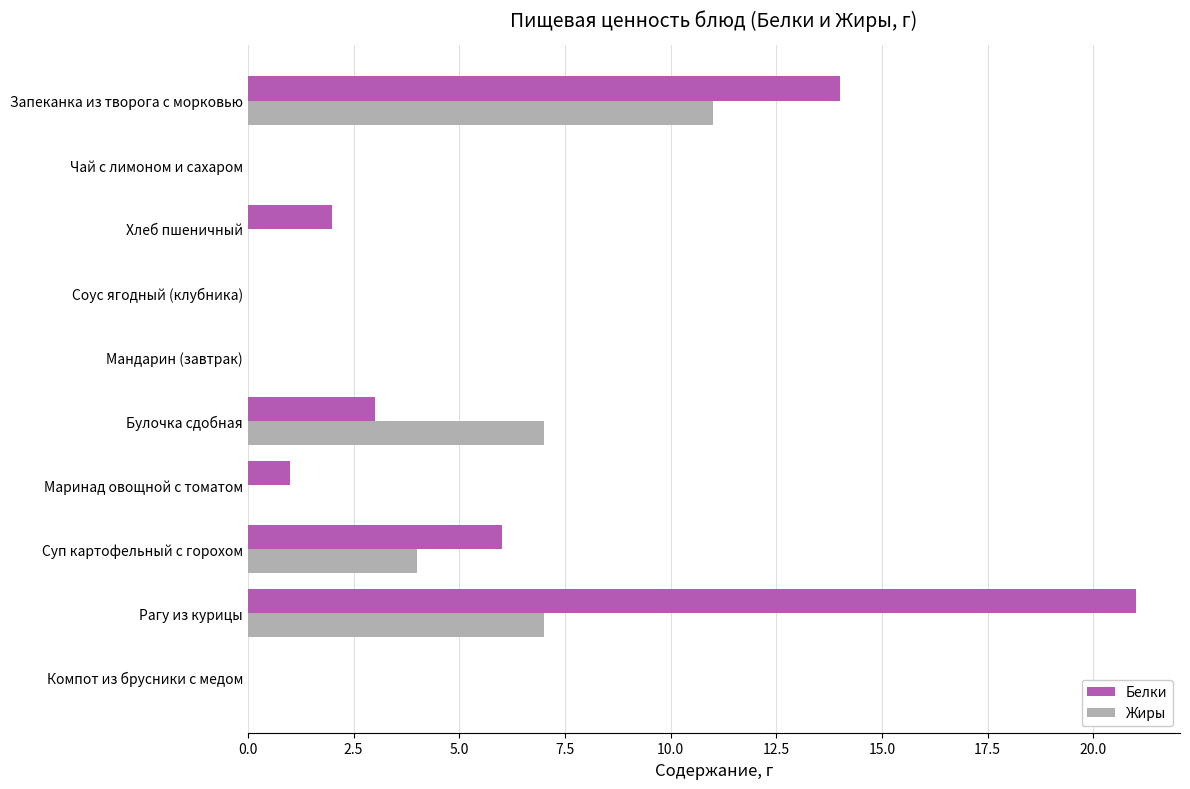

At which category is the sum across all series the highest?

Рагу из курицы